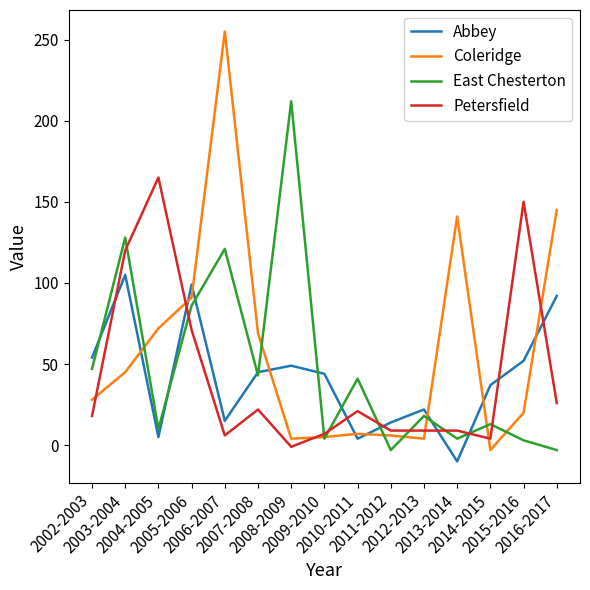

After their last crossing, which series has the higher values: East Chesterton or Petersfield?

Petersfield